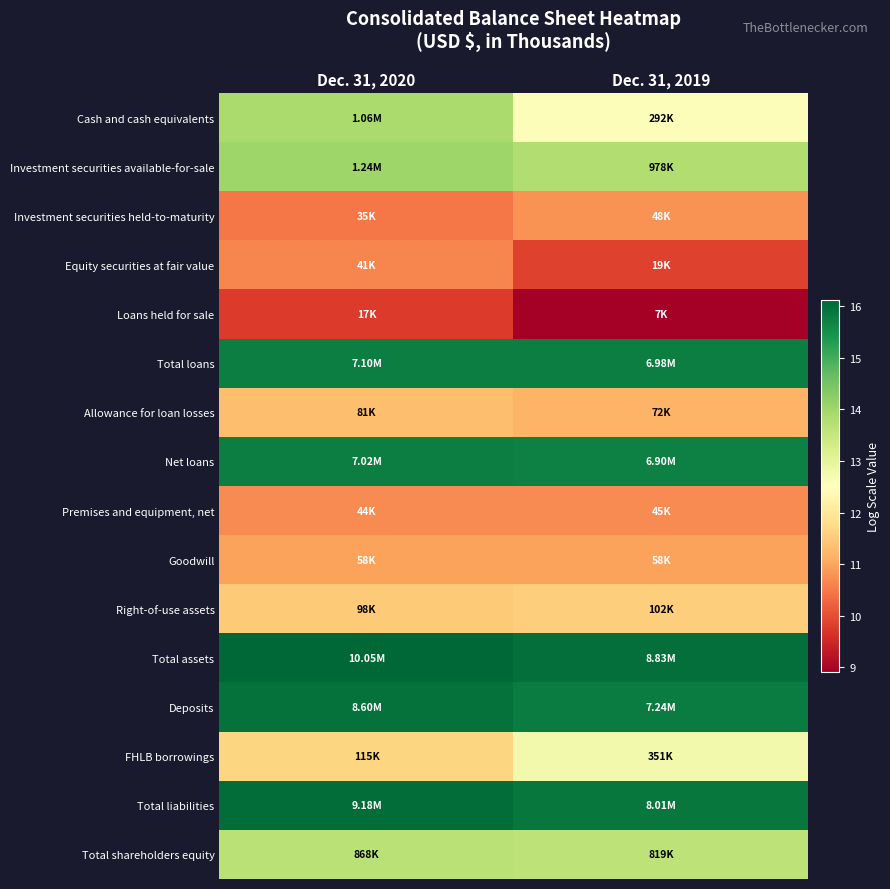

How many data points does each series have?

2